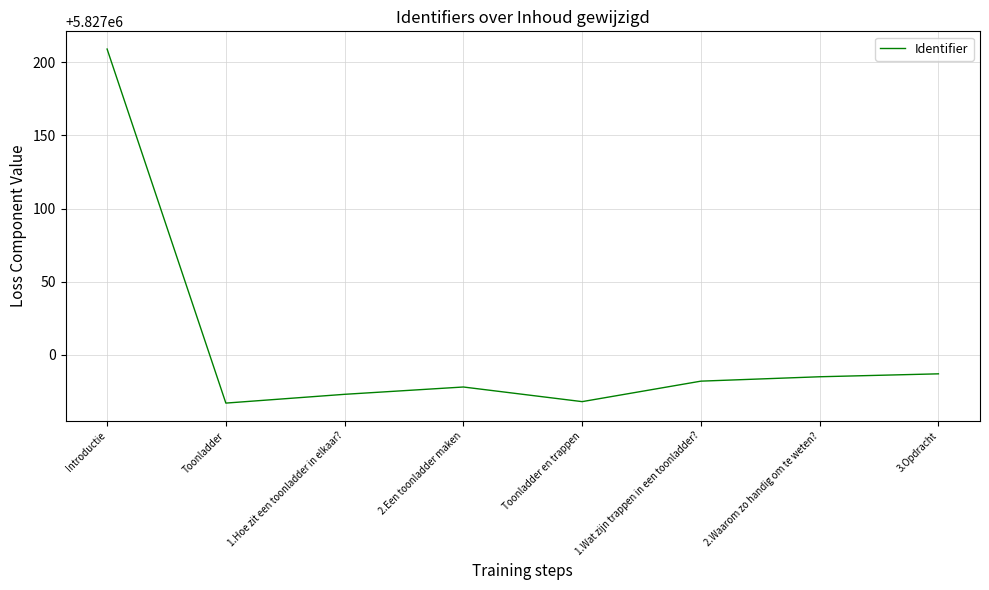

Between Toonladder en trappen and 3.Opdracht, which is larger?

3.Opdracht